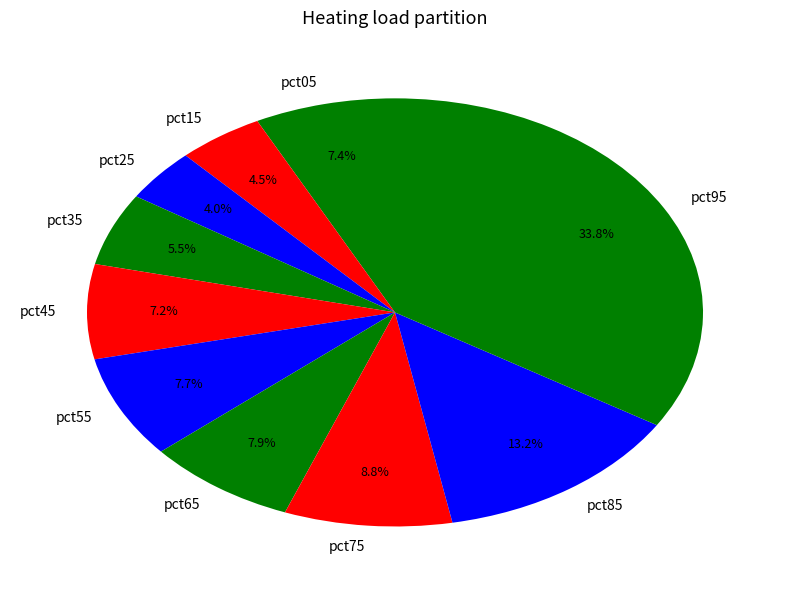

What percentage is NOT represented by pct45?

92.8%